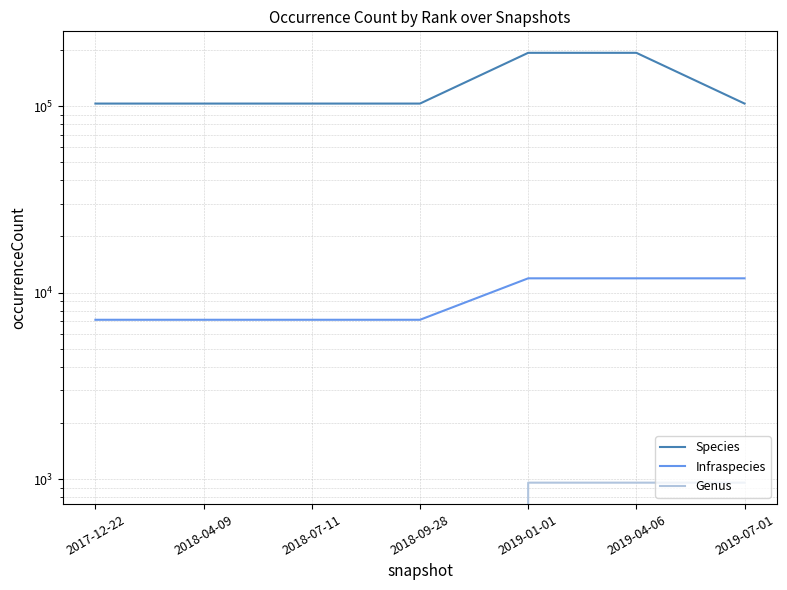

Reading right to left, what are all the values shown in this chart?

Species: 103150	192997	192997	103150	103150	103150	103150
Infraspecies: 11926	11926	11926	7149	7149	7149	7149
Genus: 957	957	957	0	0	0	0